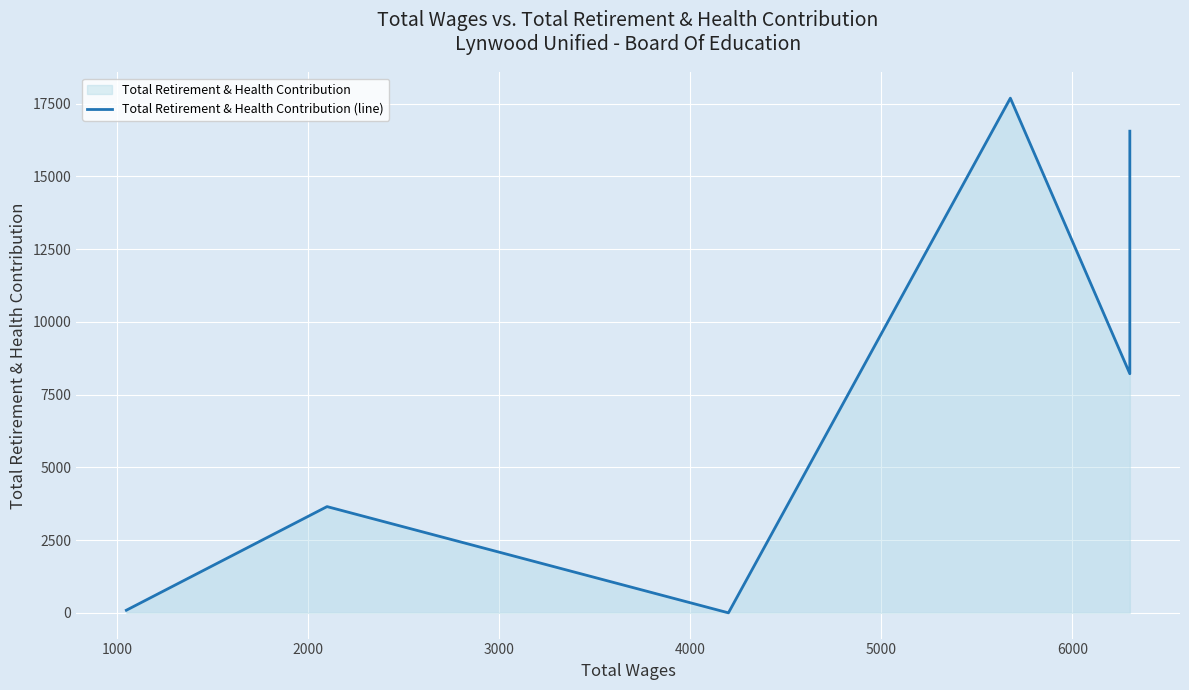

True or false: there are more than 2 points higher than both neighbors.

False